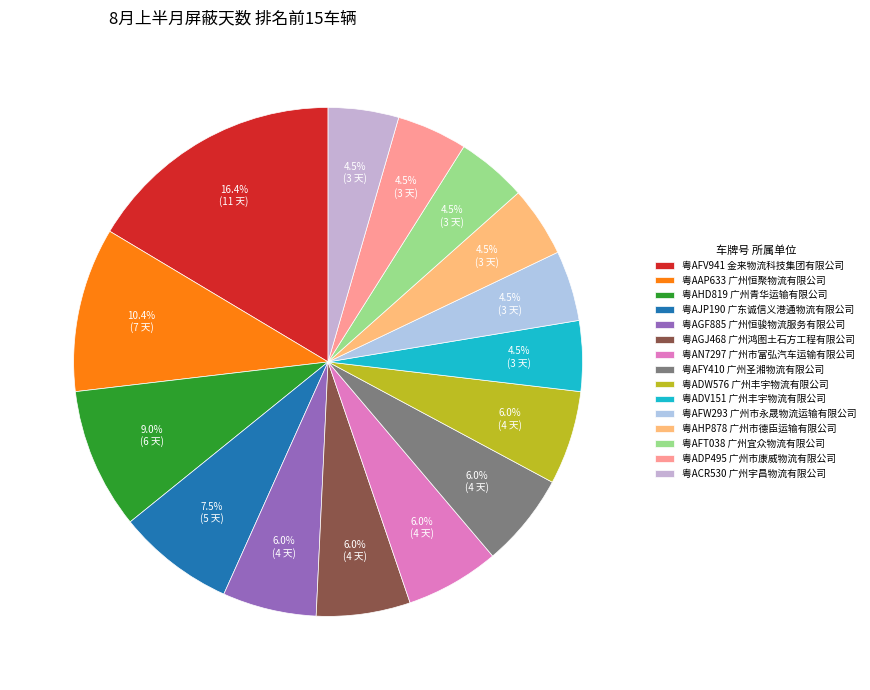

Does any single category account for the majority?

No